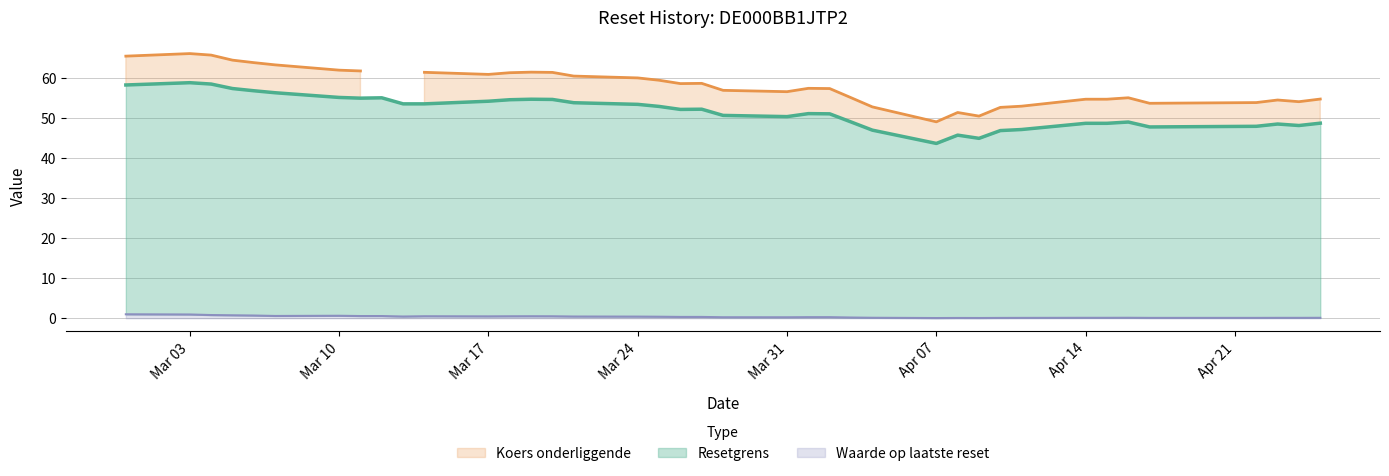

What is the maximum value for Resetgrens?

58.8